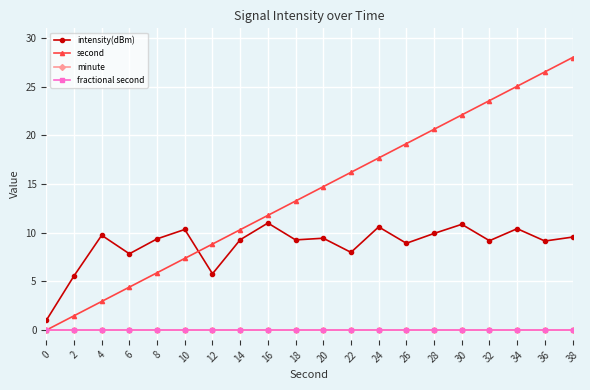

At how many categories does at least one series exceed 6?

18